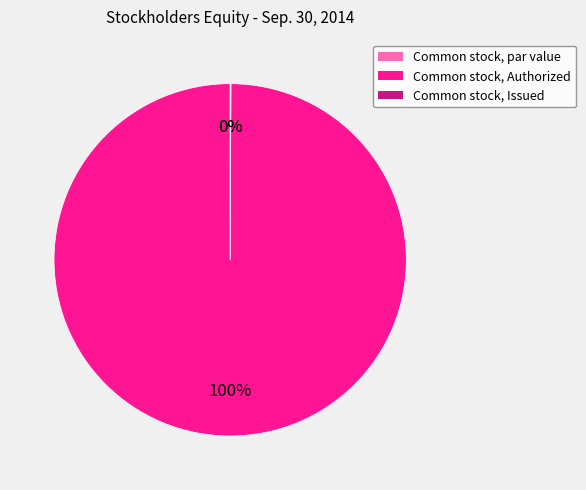

Rank the categories by value from lowest to highest.

Common stock, par value, Common stock, Issued, Common stock, Authorized